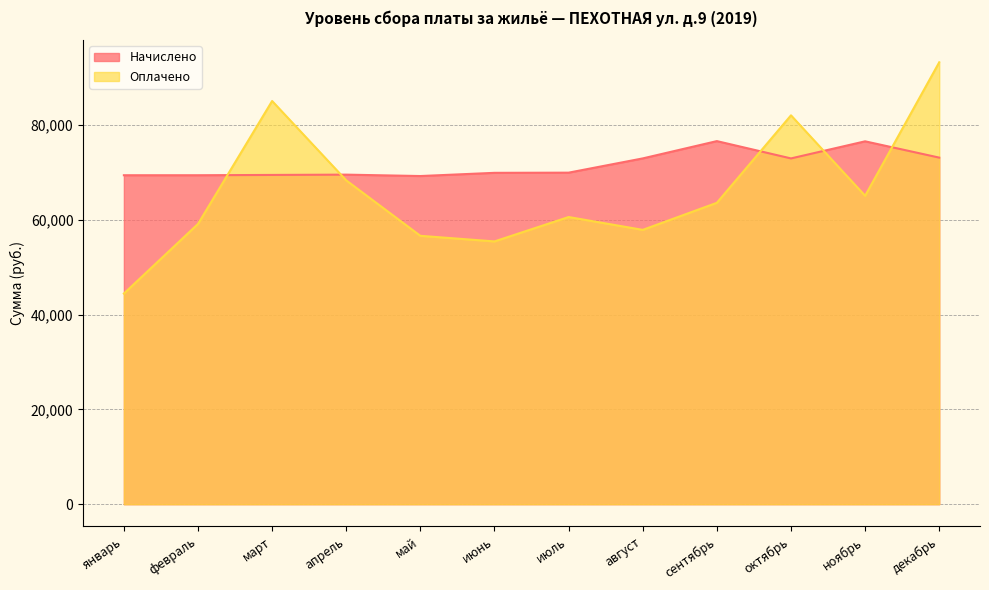

Reading left to right, what are all the values shown in this chart?

Начислено: 69423.6	69423.6	69487.2	69550.8	69255.0	69932.2	69967.1	72976.1	76626.3	72973.0	76581.9	73142.1
Оплачено: 44454.8	59147.4	85091.9	68340.5	56638.8	55457.1	60606.2	57895.4	63606.9	82065.5	65088.6	93262.4